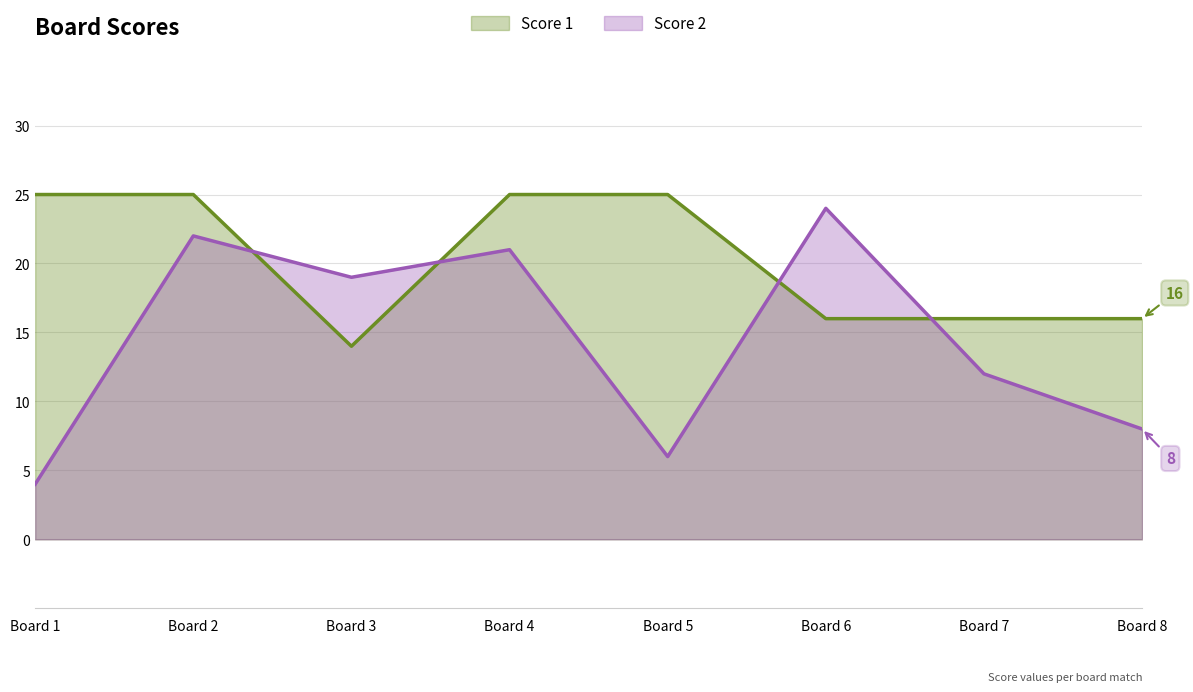

Where is the first local minimum for Score 1?

Board 3